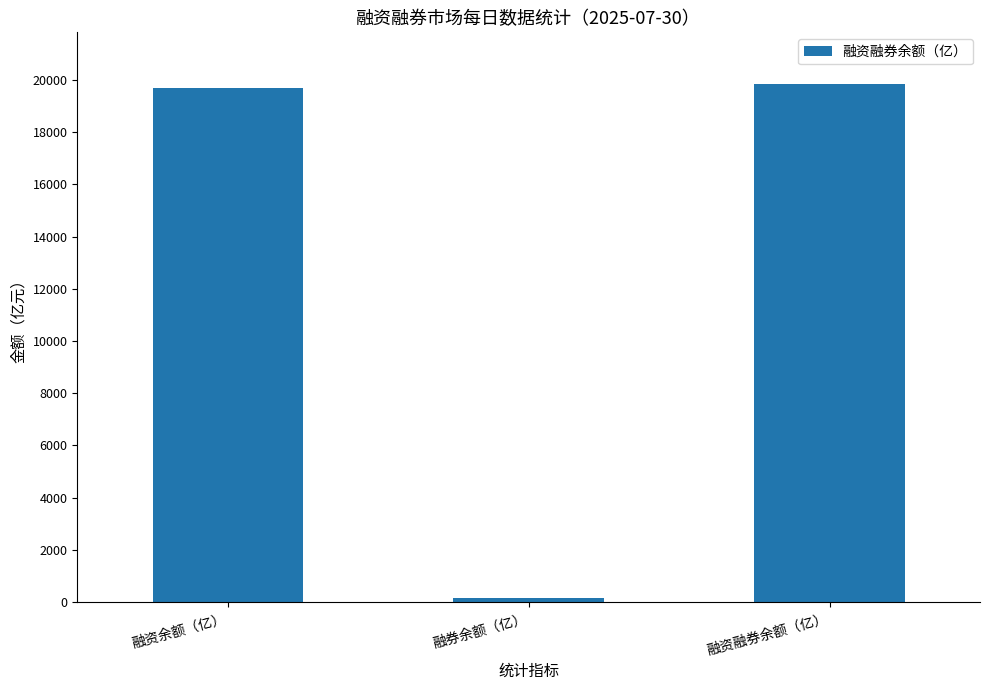

At which label does the data first exceed 19705?

融资余额（亿）